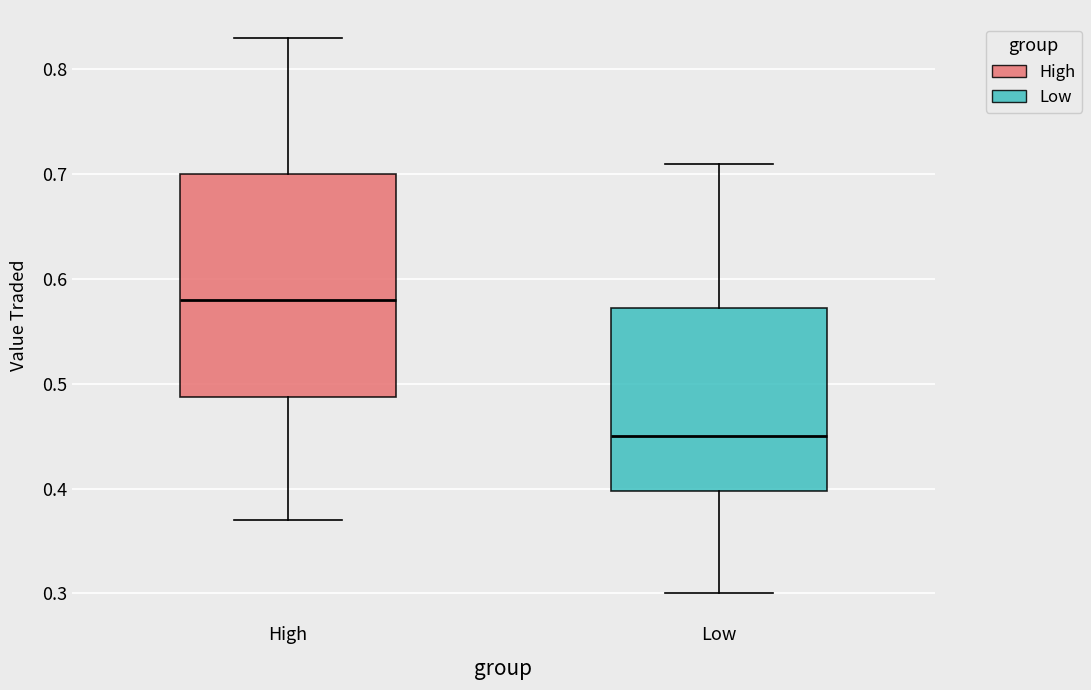

Which box's median line is the highest?

High